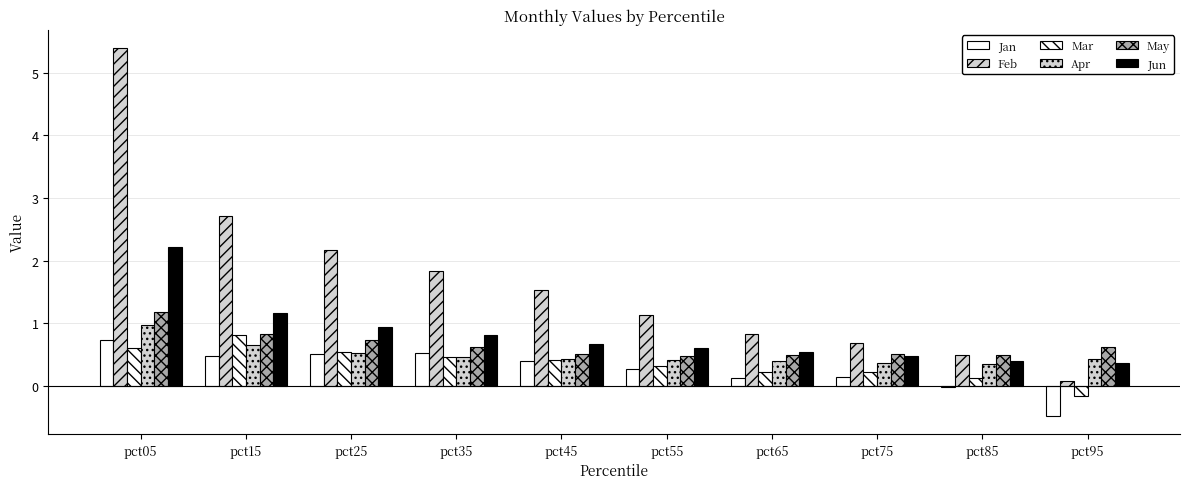

True or false: Jun has a value of 0.8 at pct75.

False